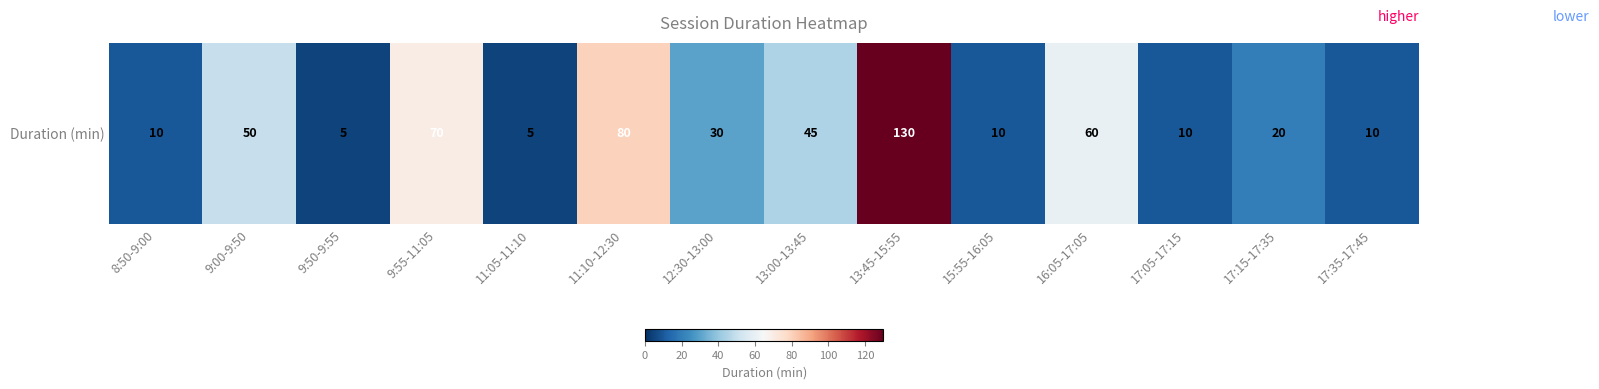

Between 9:00-9:50 and 13:45-15:55, which is larger?

13:45-15:55